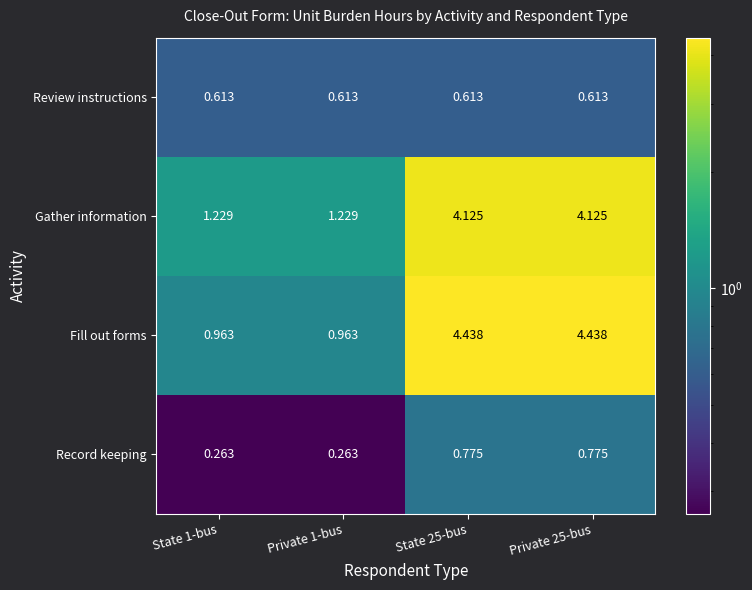

Which series has the widest spread of values?

Fill out forms